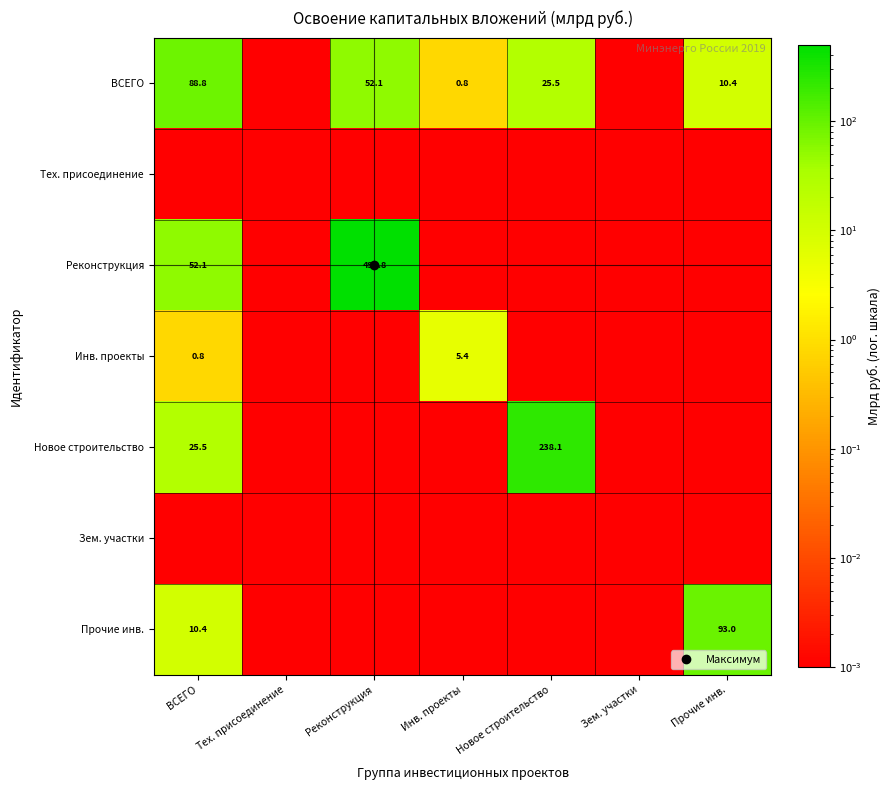

What is the sum of the ВСЕГО values at Зем. участки and Инв. проекты?

0.8